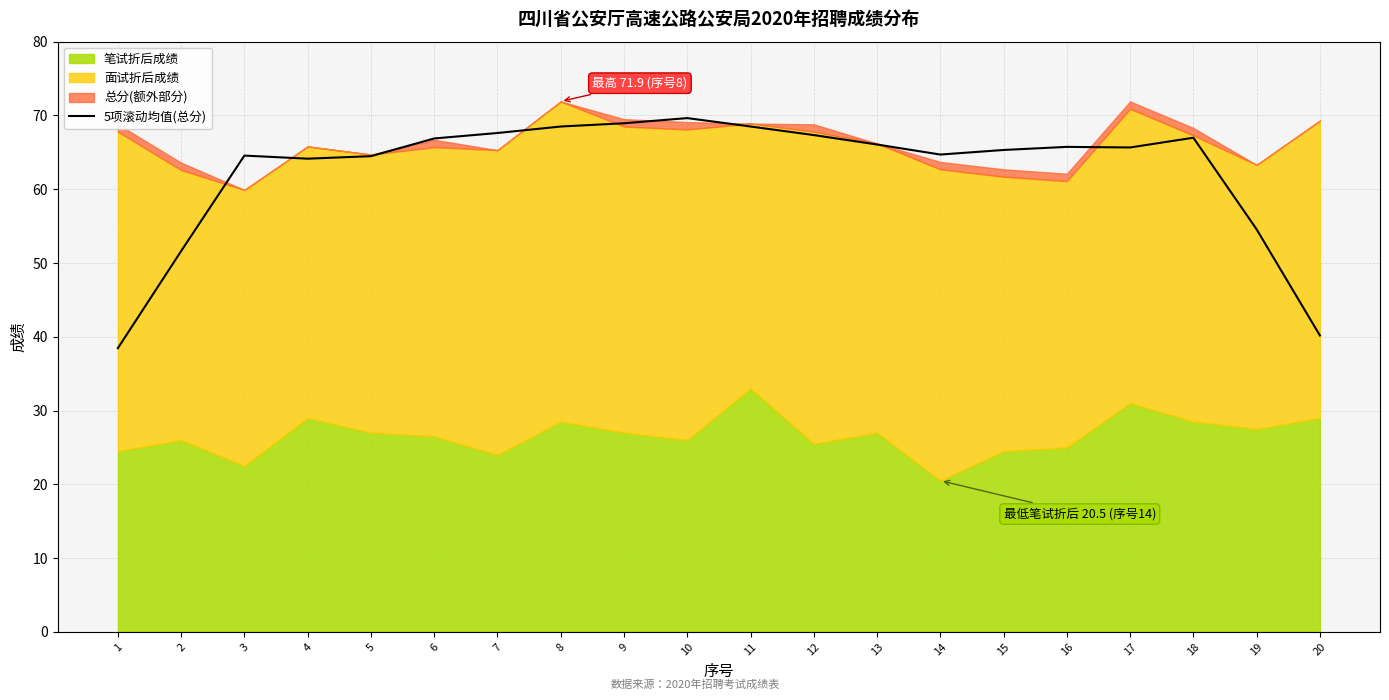

Which category has the lowest value across all series?

1